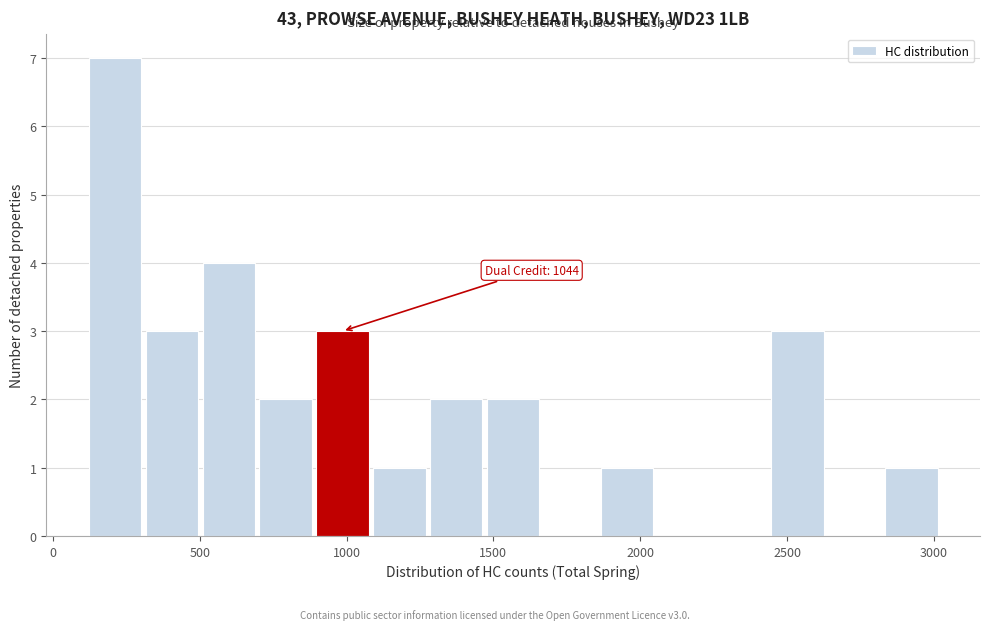

Around what value on the x-axis is the tallest bar? Give the approximate position of its centre, as read against the axis.

200